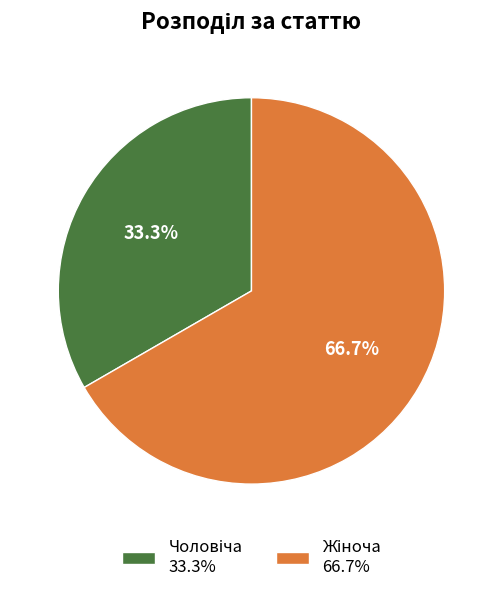

Count the number of slices in the pie.

2